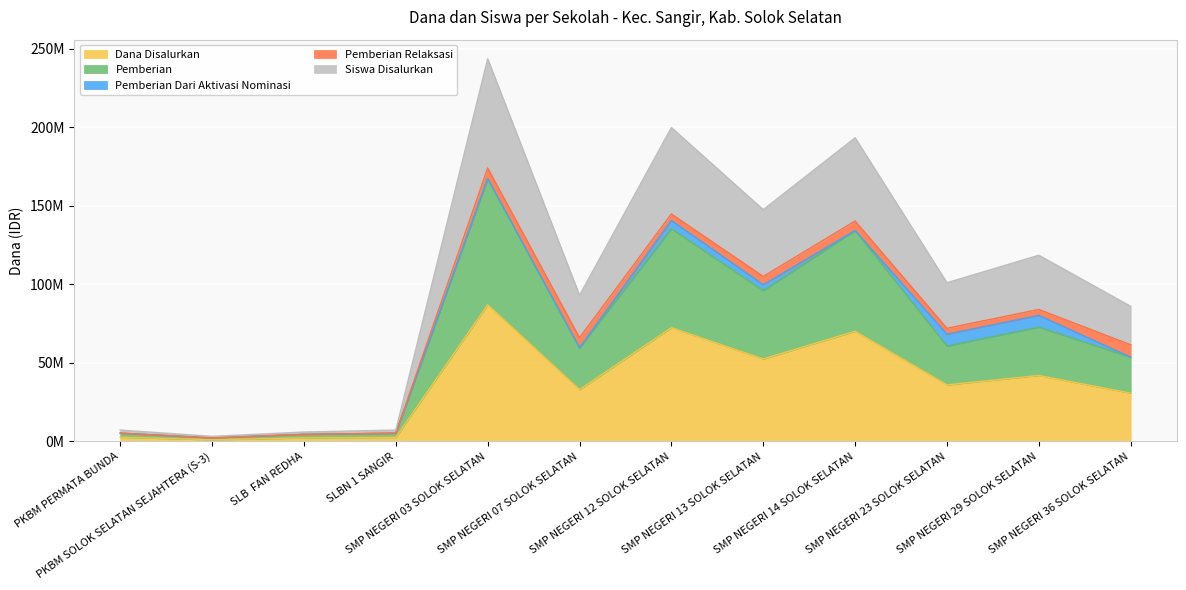

How many categories are shown in the chart?

12